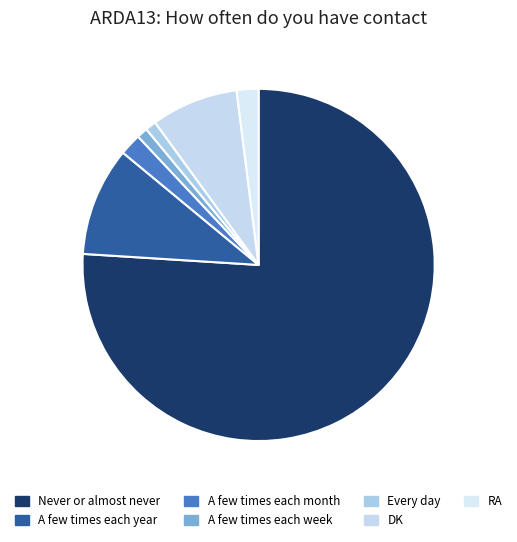

Rank the categories by value from highest to lowest.

Never or almost never, A few times each year, DK, A few times each month, RA, A few times each week, Every day